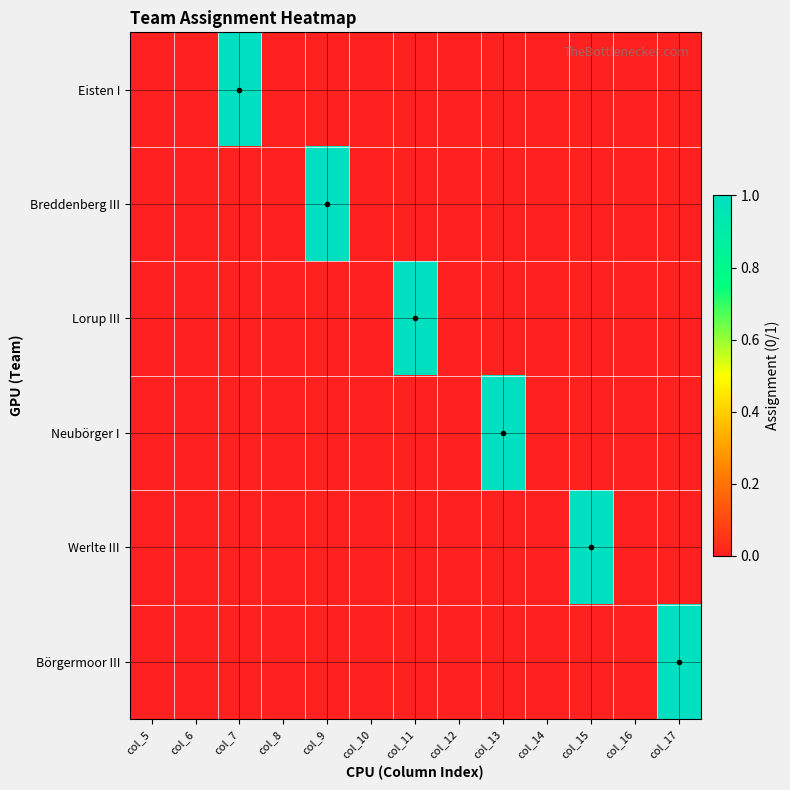

Between col_8 and col_12, which series saw the biggest shift?

Eisten I